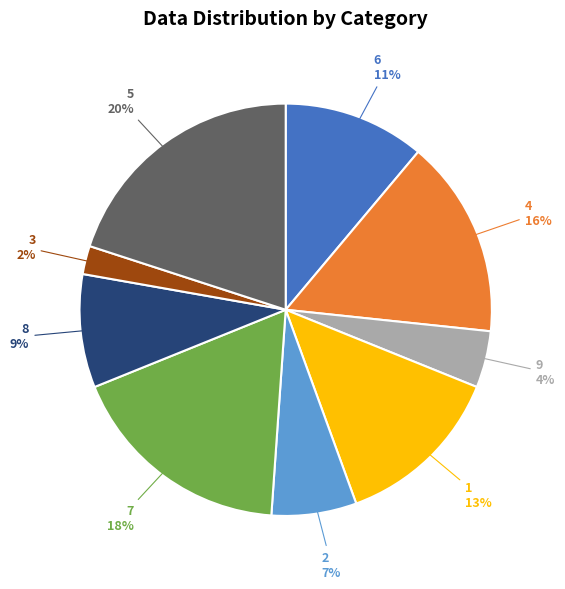

To the nearest percent, what is the difference between the largest and smallest slice percentages?

18%